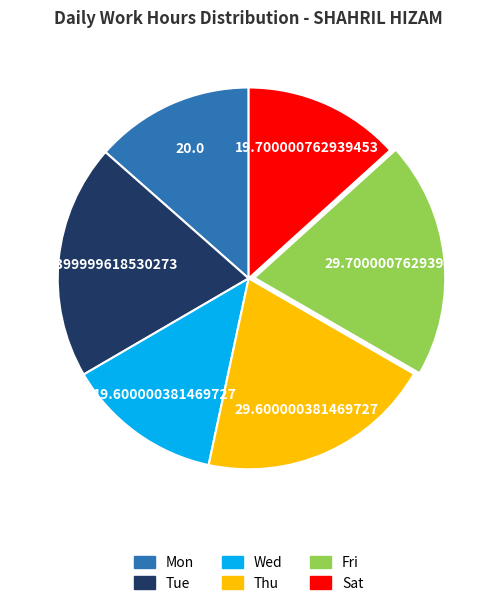

Do Mon and Fri together represent more than half of the pie?

No